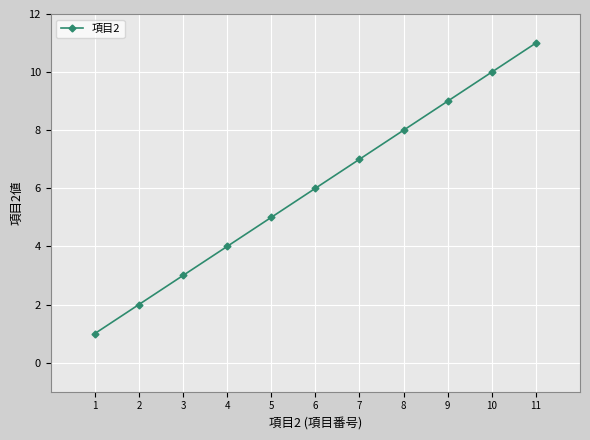

Which label corresponds to the smallest value in the chart?

1